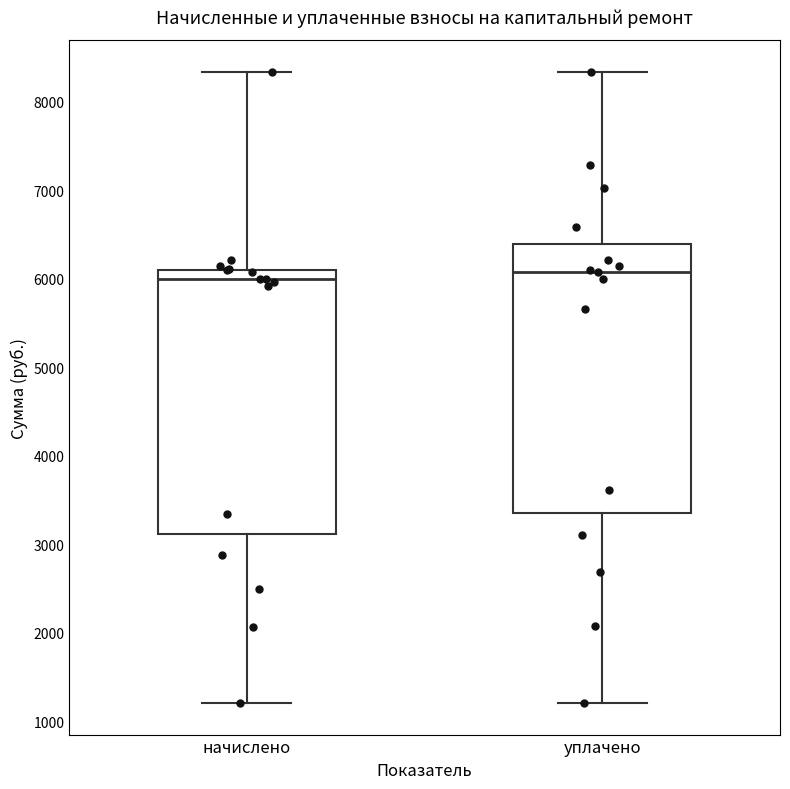

Reading left to right, transcribe this box plot: for each box, give where its median line is, the range the box spans, and where its two whiskers end, as read against the y-axis. The values are not printed on the chart, so give them approximately, as read against the axis.

начислено: median 6000, box 3100 to 6100, whiskers 1200 to 8300
уплачено: median 6100, box 3400 to 6400, whiskers 1200 to 8300